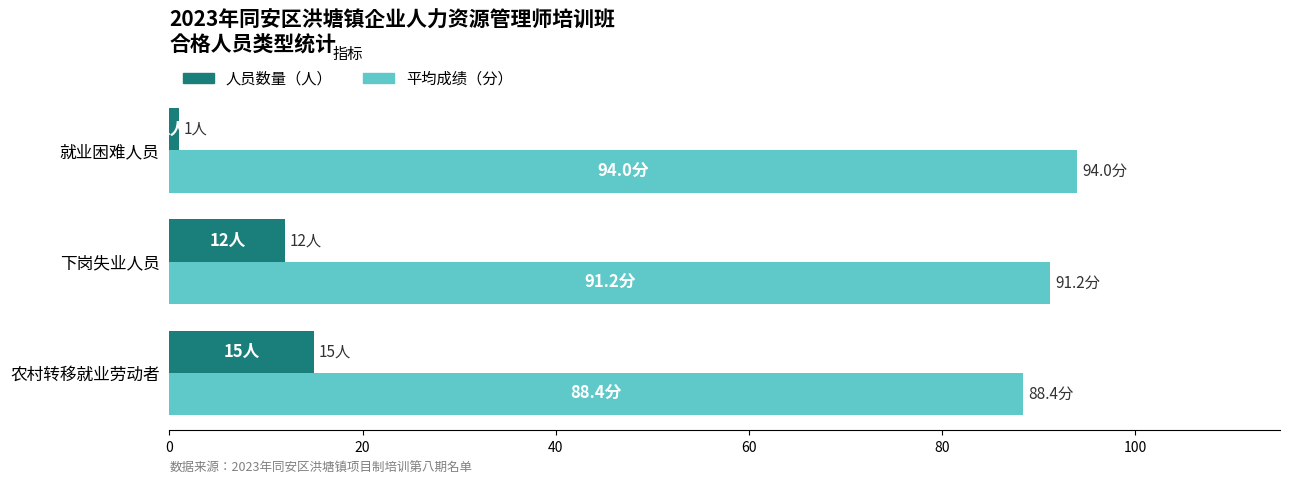

The value of 平均成绩（分） at 就业困难人员 is 94.0. True or false?

True